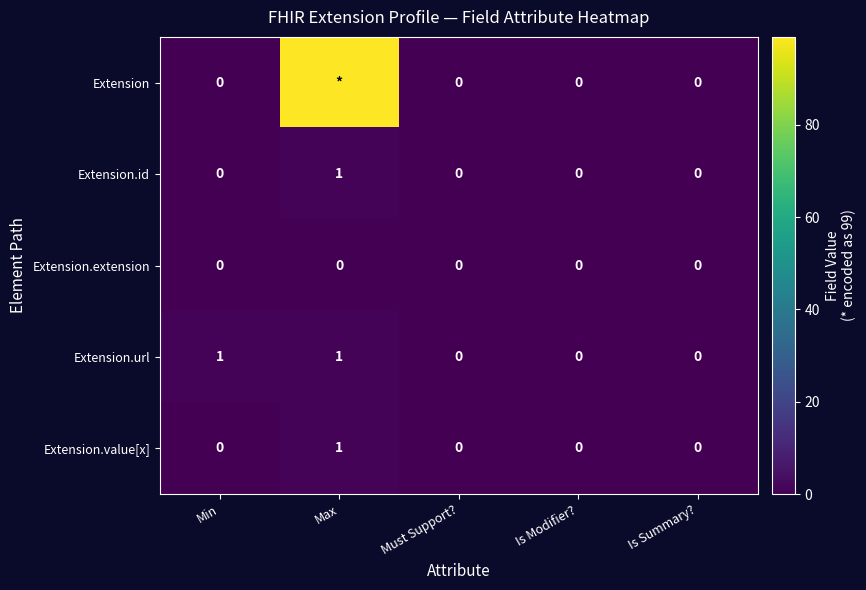

True or false: Extension.url has a value of 1 at Min.

True